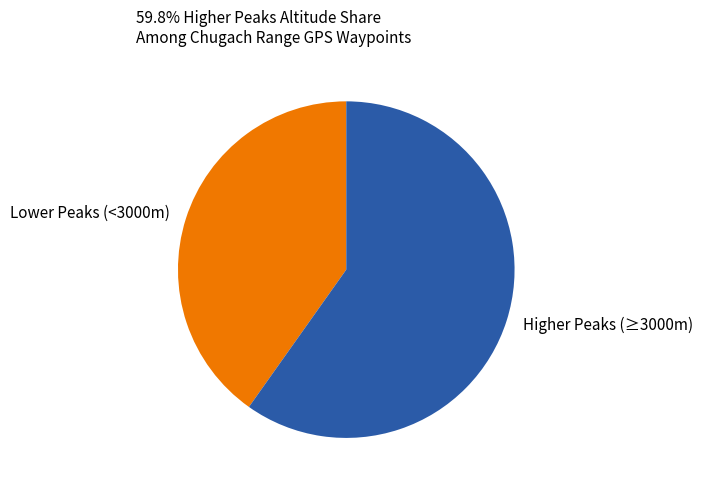

Between Higher Peaks (≥3000m) and Lower Peaks (<3000m), which is larger?

Higher Peaks (≥3000m)